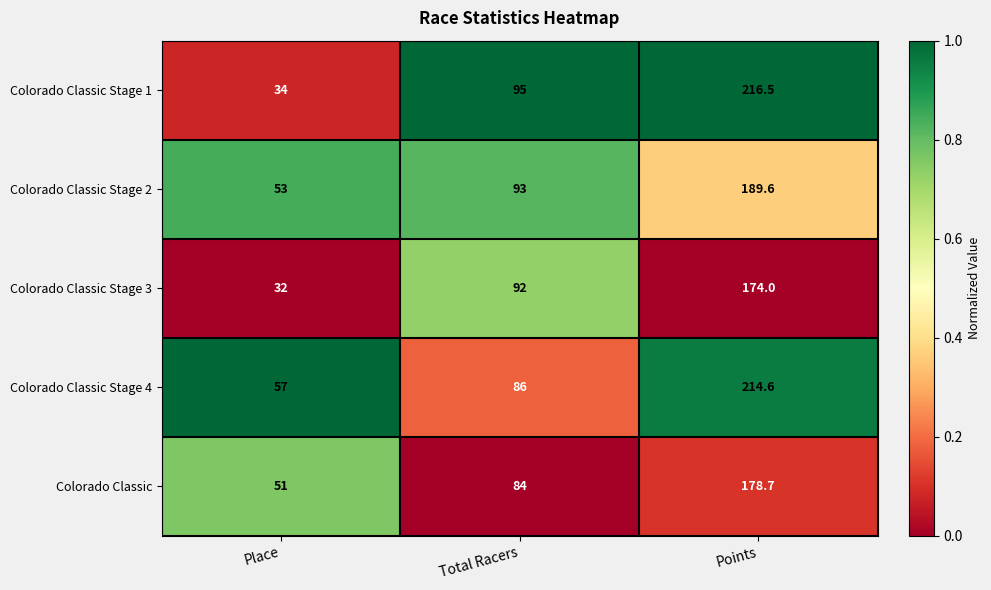

How many data points does each series have?

3